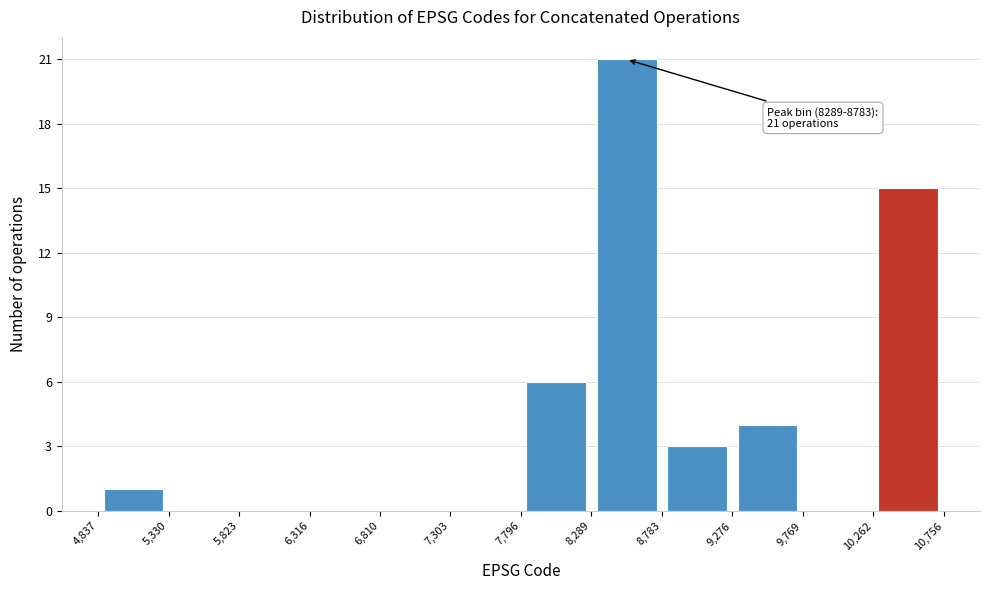

Over which range of the x-axis is the bar tallest?

8,289 to 8,783